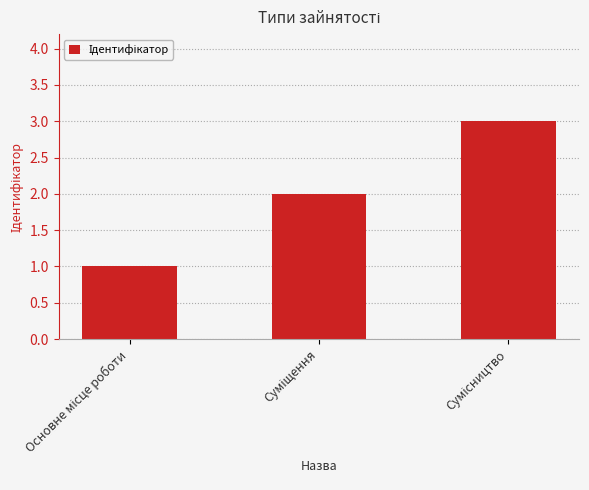

What is the maximum value shown in the chart?

3